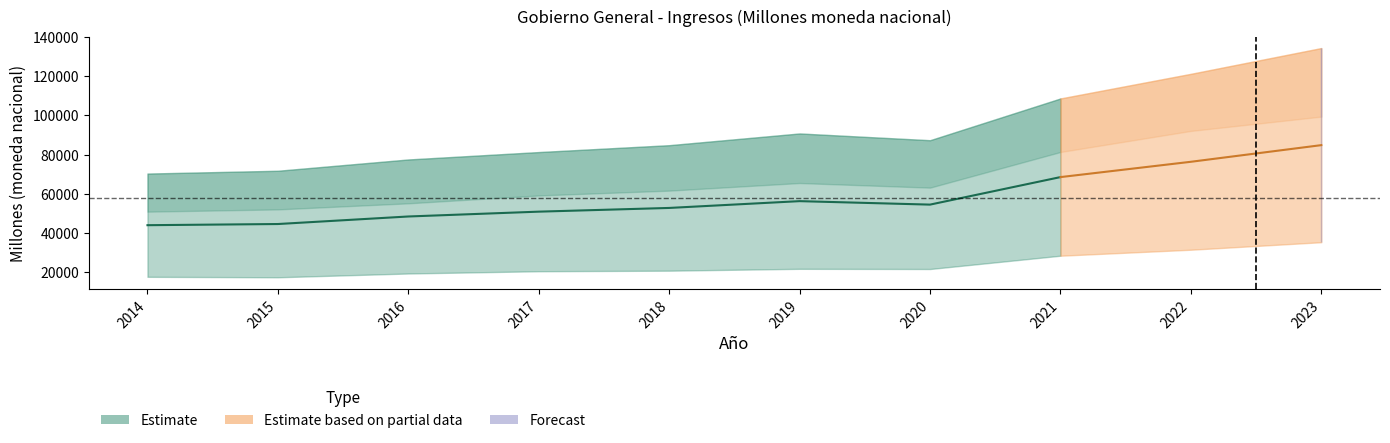

Read the Impuestos sobre ingreso value at 2020.

21617.3